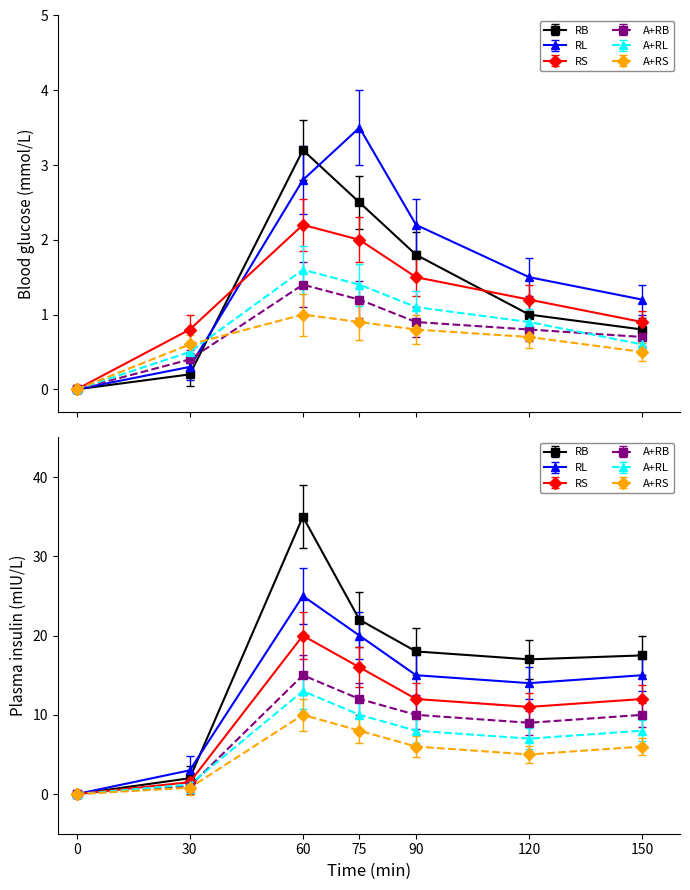

What is the difference between the RS values at 0 and 150?

0.9